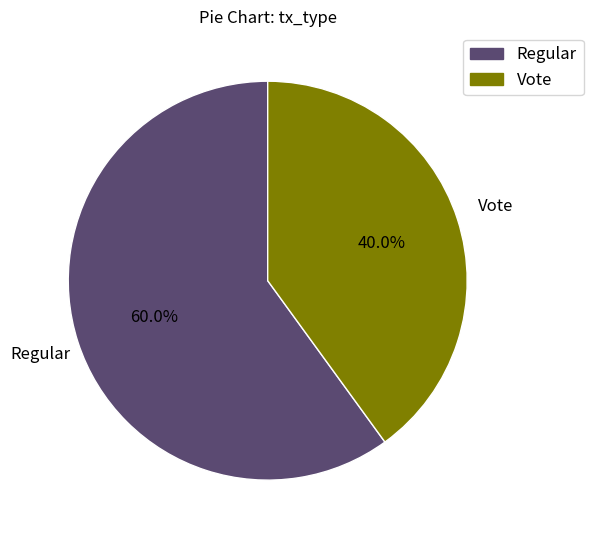

Which category has the smallest portion of the pie?

Vote